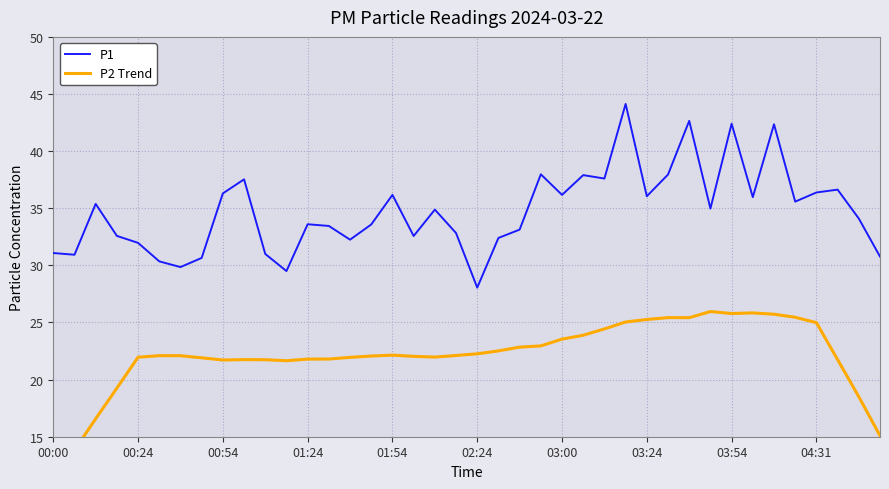

What is the approximate value of P2 Trend at 15?

22.1